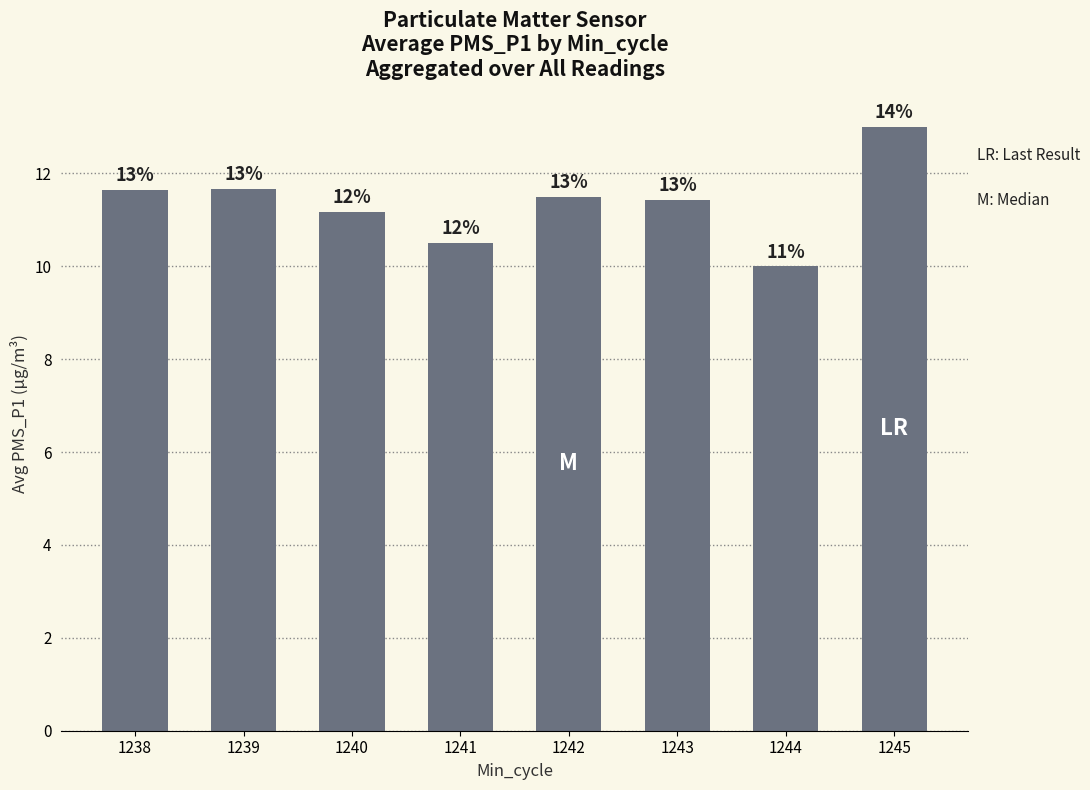

How many bars are there in total?

8